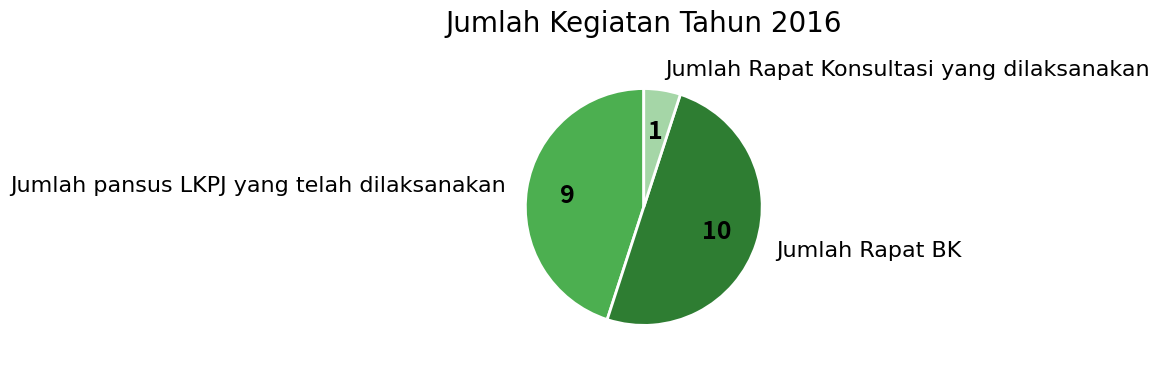

Is it true that Jumlah pansus LKPJ yang telah dilaksanakan is 53% of the pie?

False